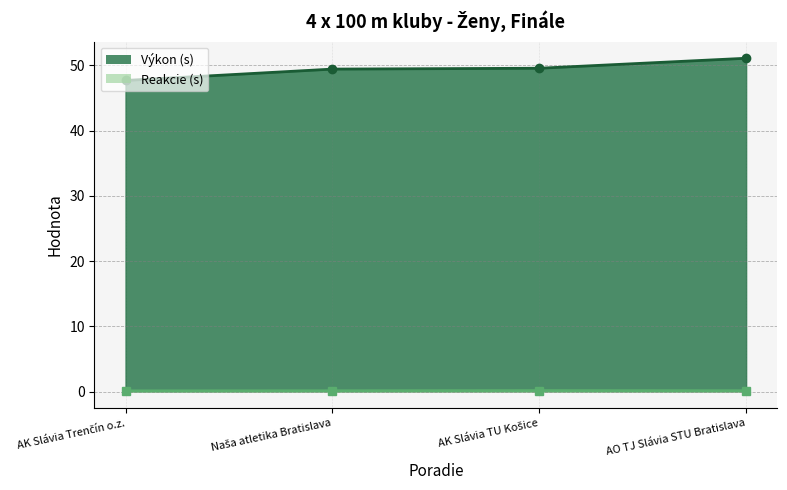

Which label corresponds to the largest value in the chart?

AO TJ Slávia STU Bratislava